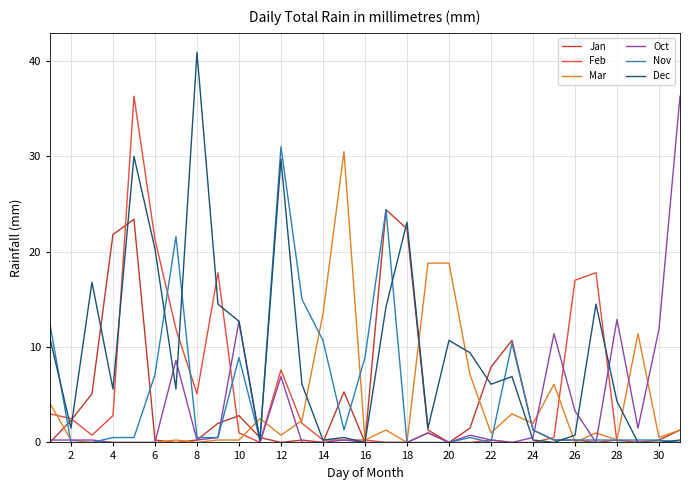

Which series has the widest spread of values?

Dec